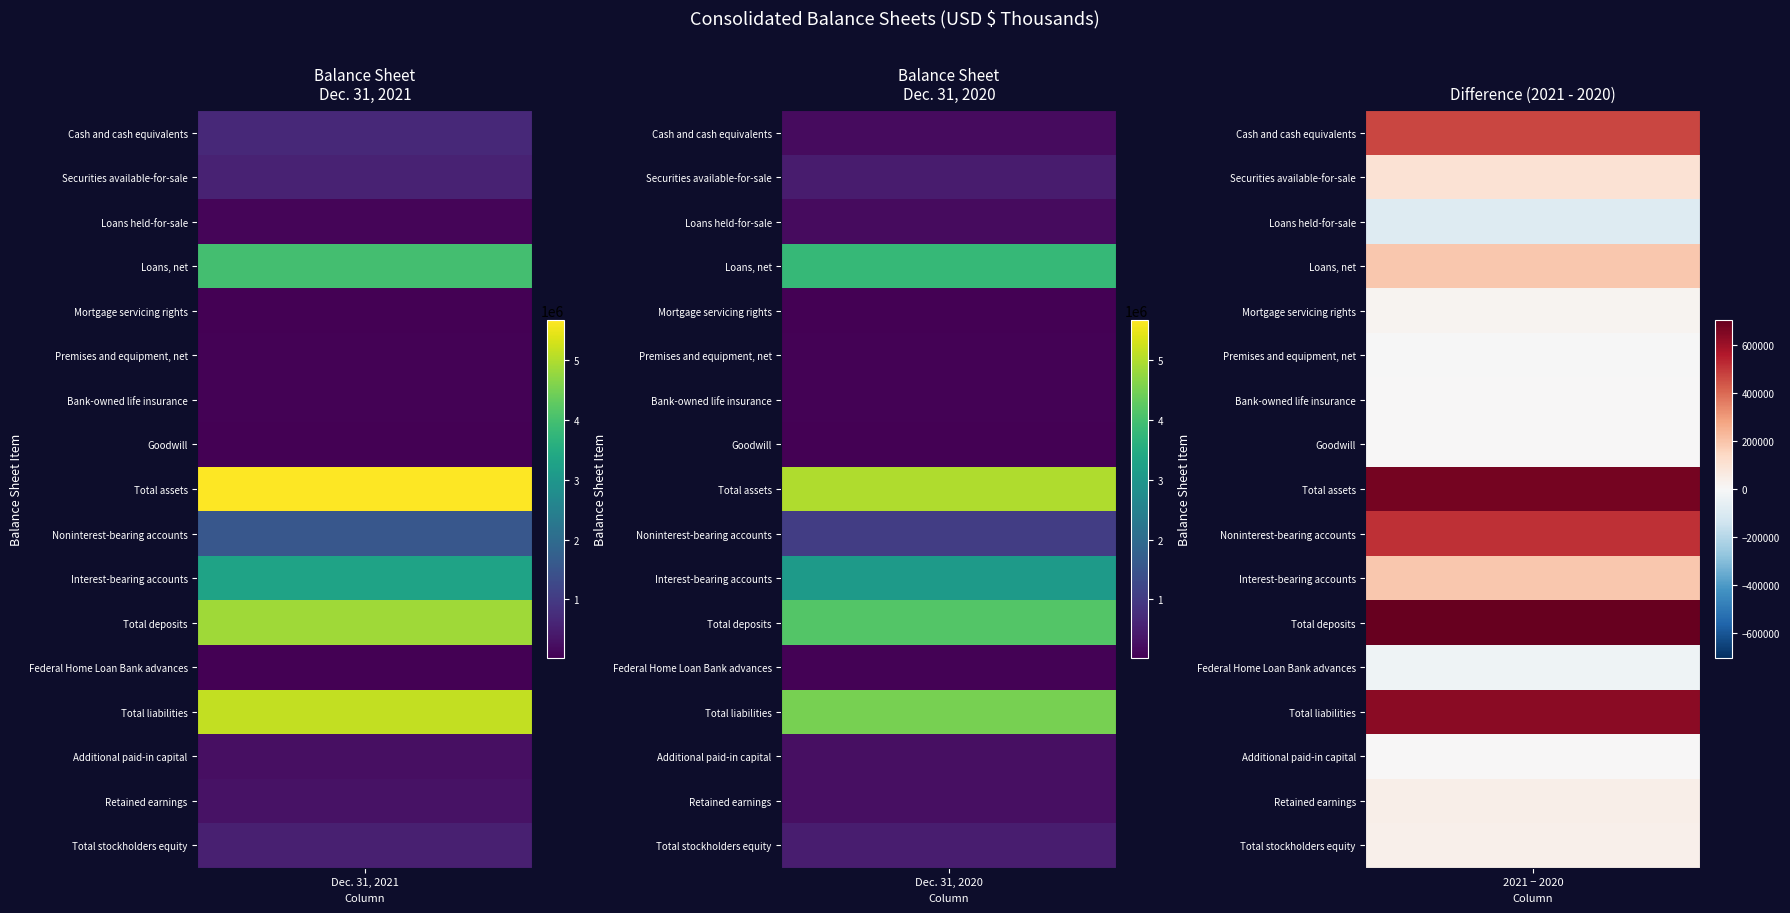

What is the difference between the highest and lowest values at 1?

4966313